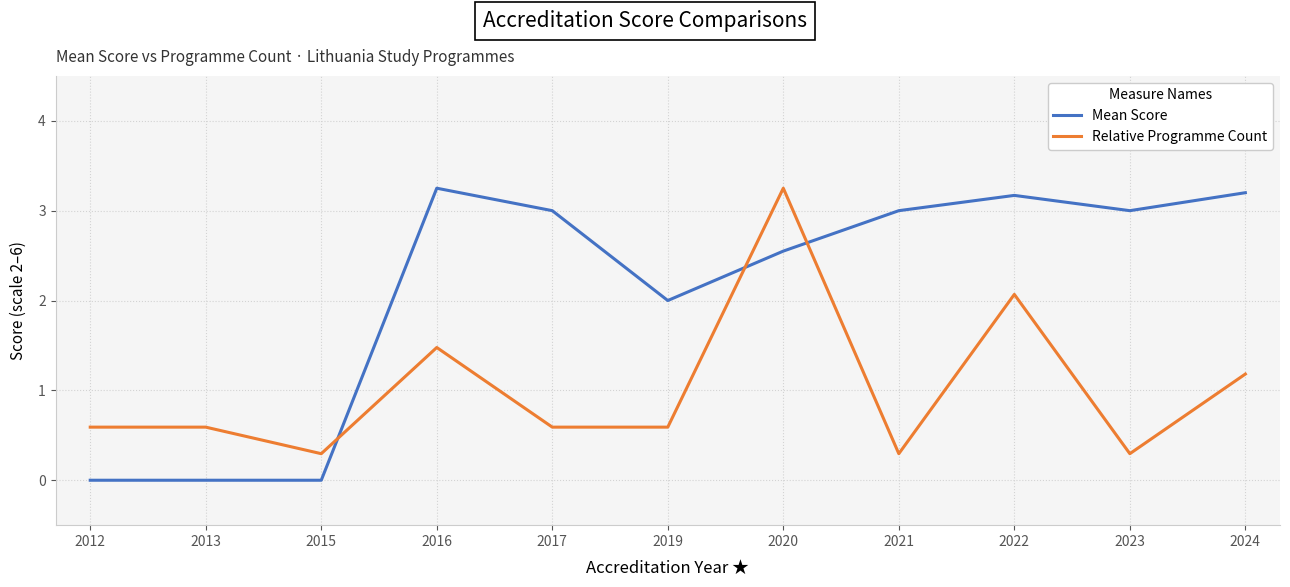

The Mean Score series shows 2.7 at 2019. True or false?

False